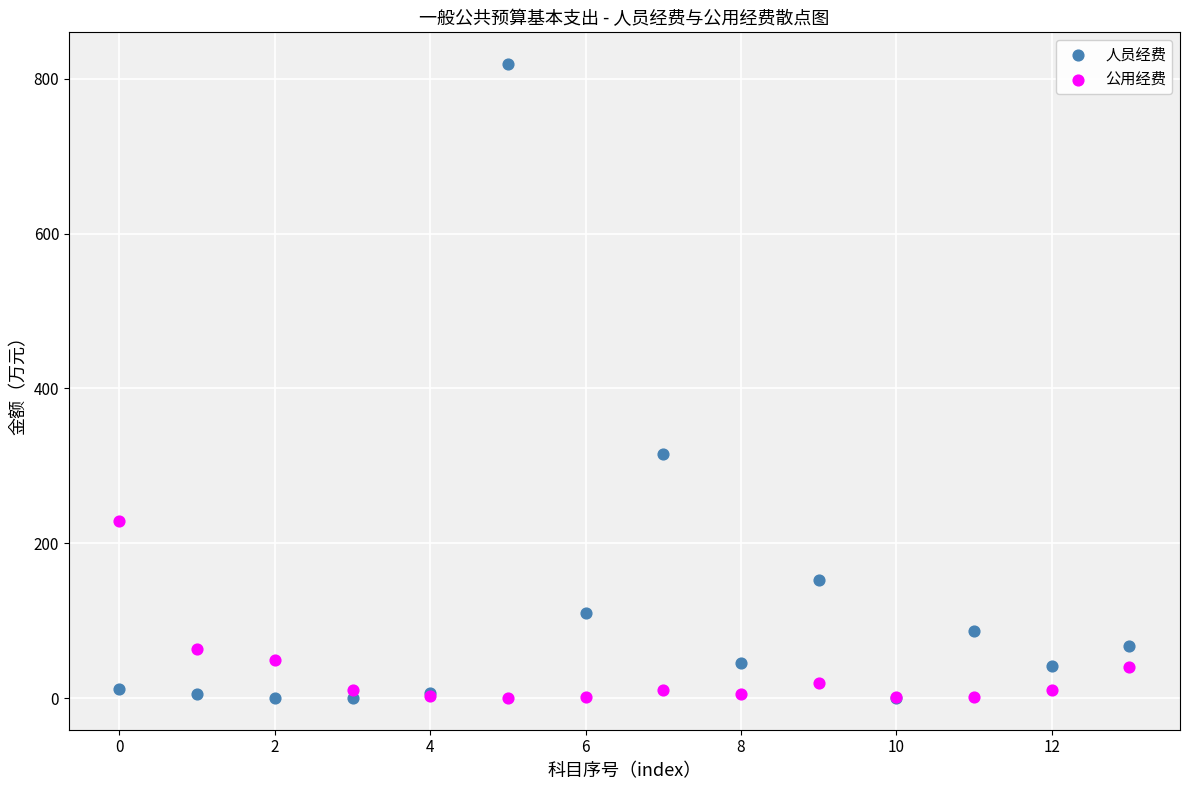

Which series reaches the maximum Y coordinate?

人员经费